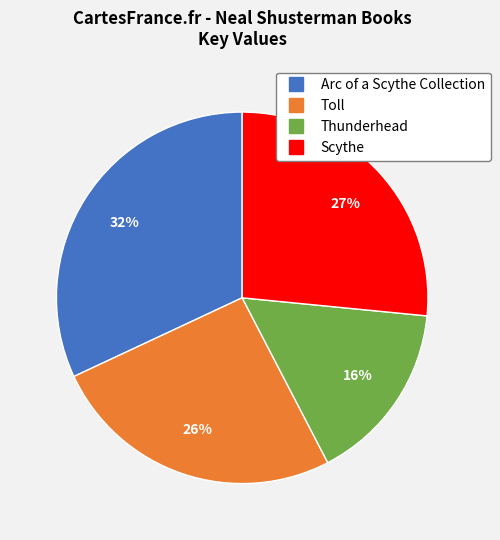

What is the largest slice in the pie chart?

Arc of a Scythe Collection